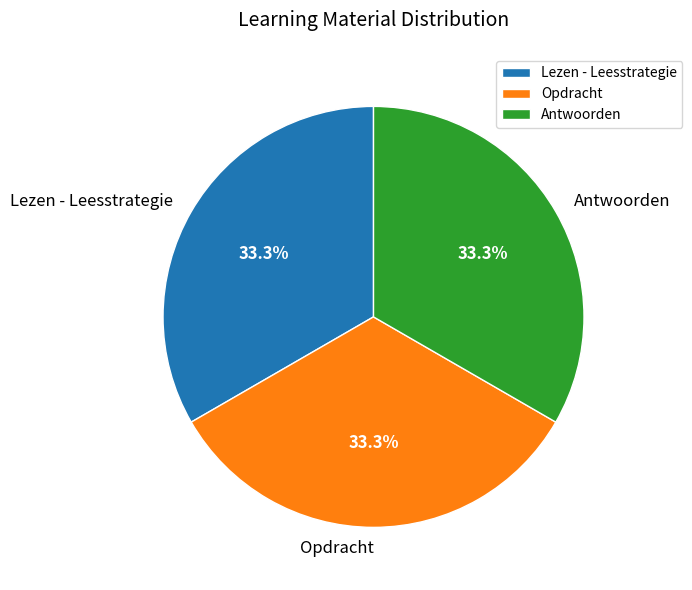

To the nearest percent, what is the average slice percentage?

33%